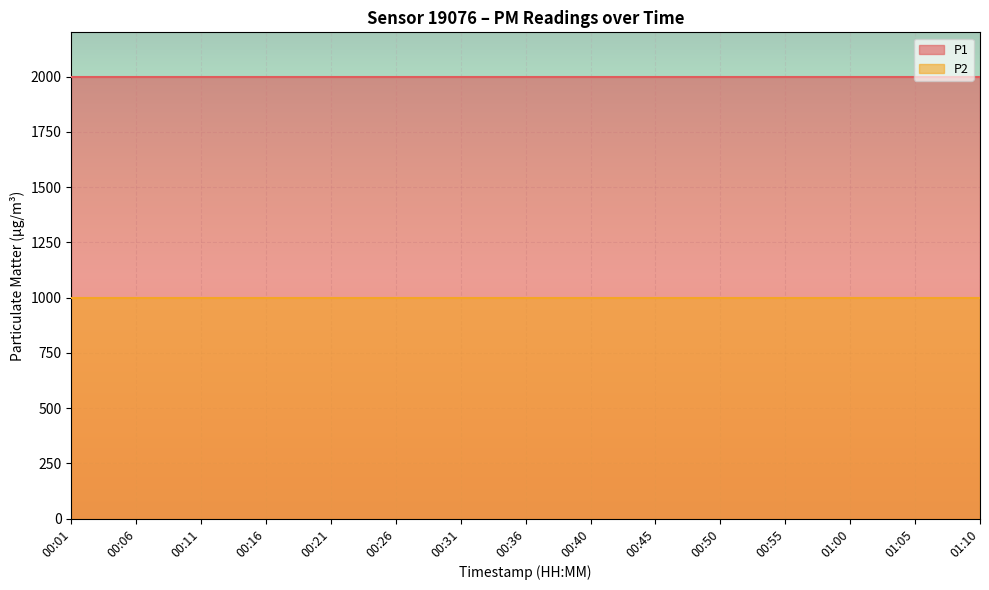

What are all the series names shown in the legend?

P1, P2